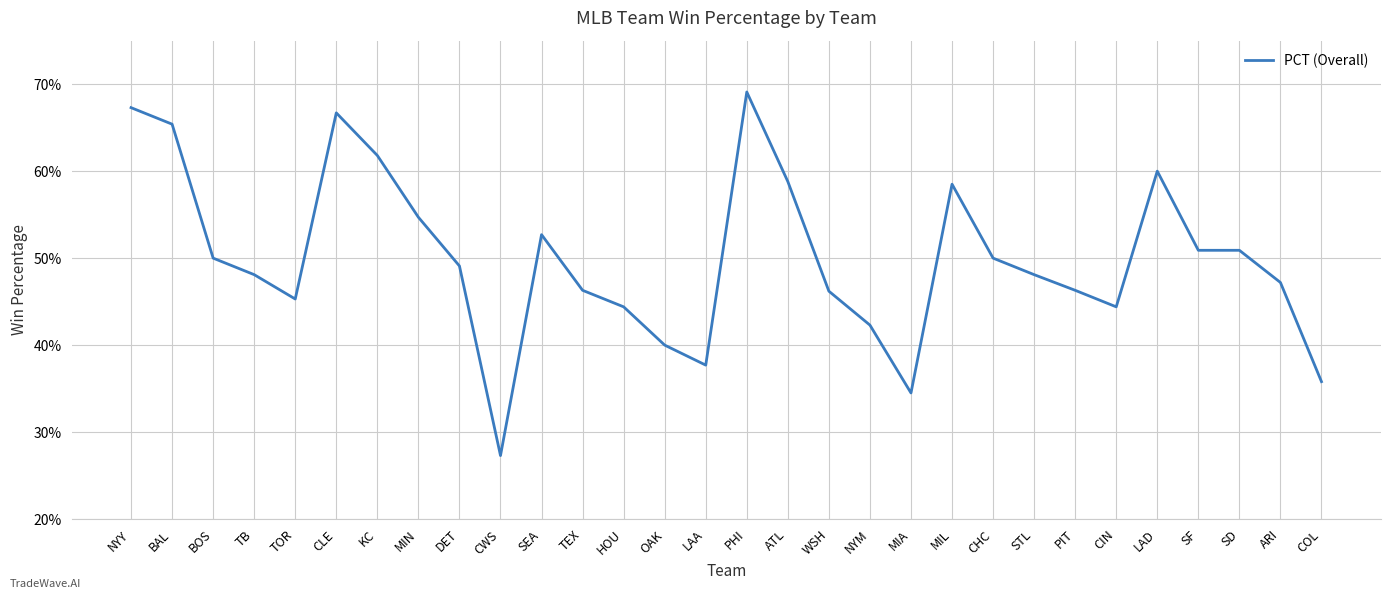

Does the chart display data point markers on the line(s)?

No